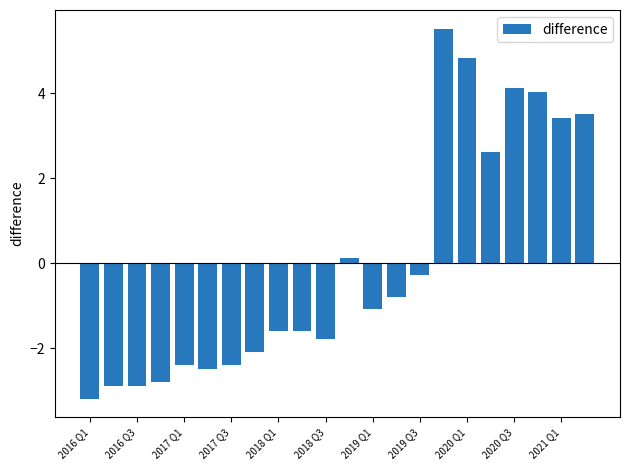

What is the greatest value displayed?

5.5